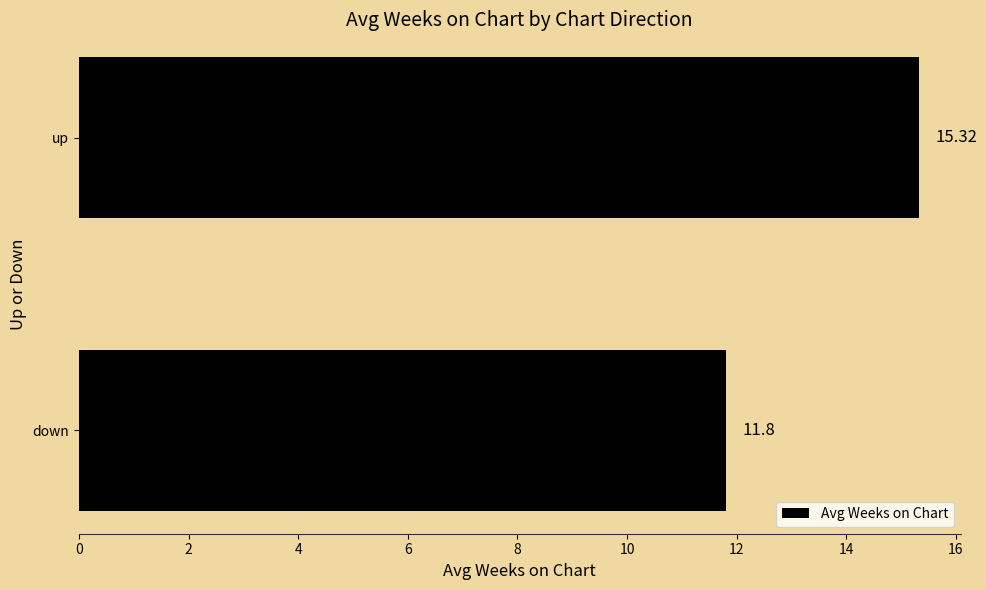

How many values exceed 15?

1